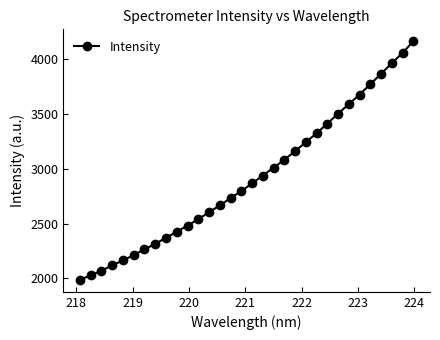

Is this an area chart (filled region under the line)?

No